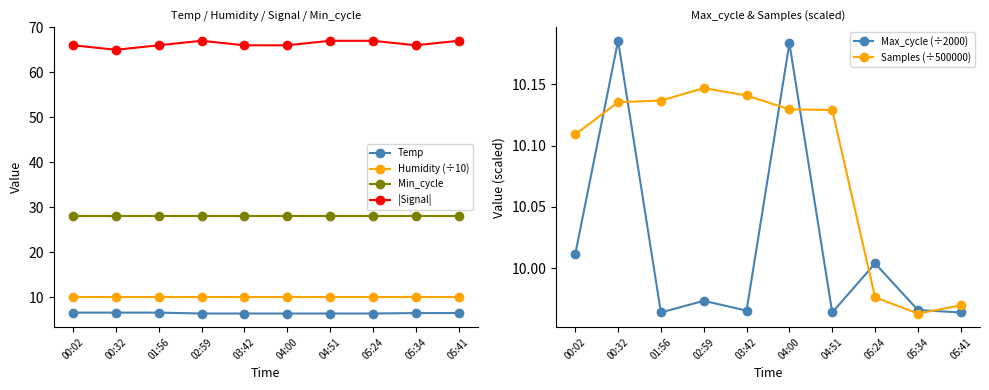

Which series has the largest range (max minus min)?

|Signal|